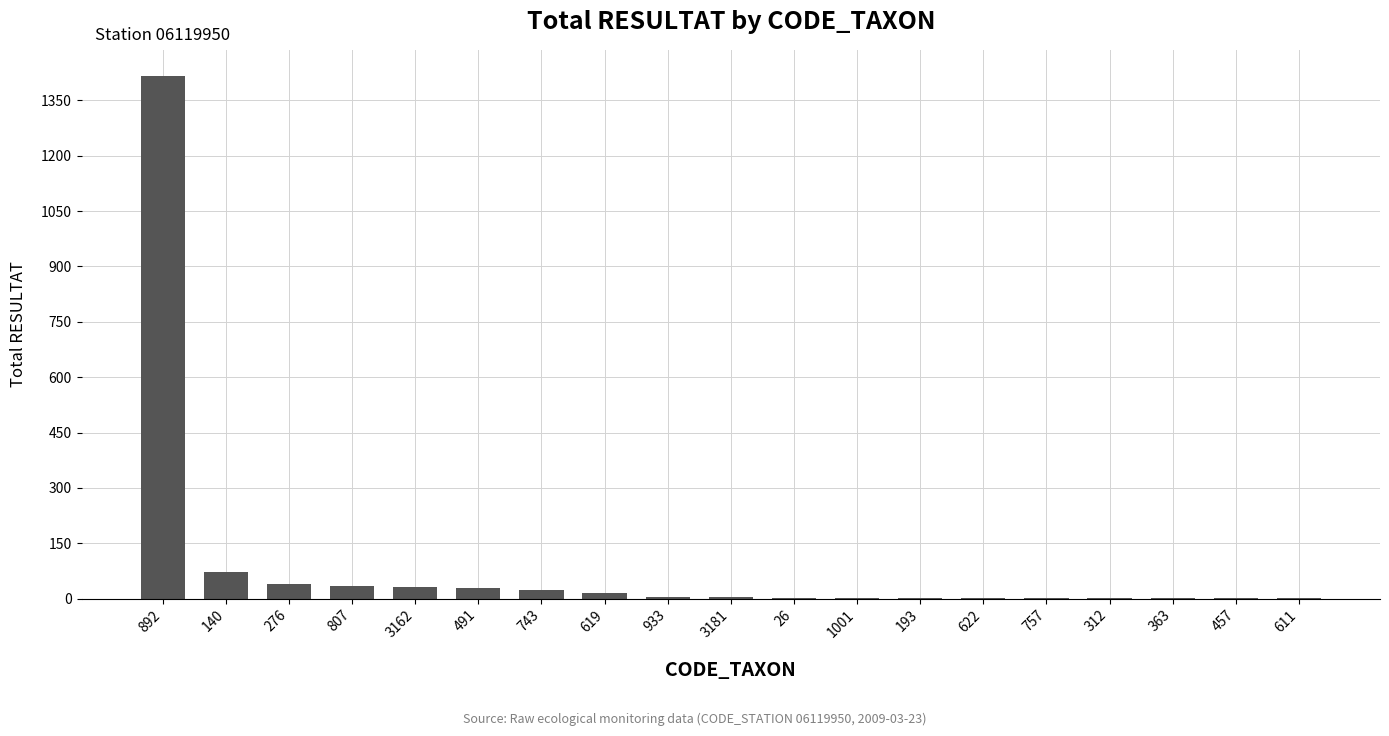

True or false: the data shows 1 at 363.

True